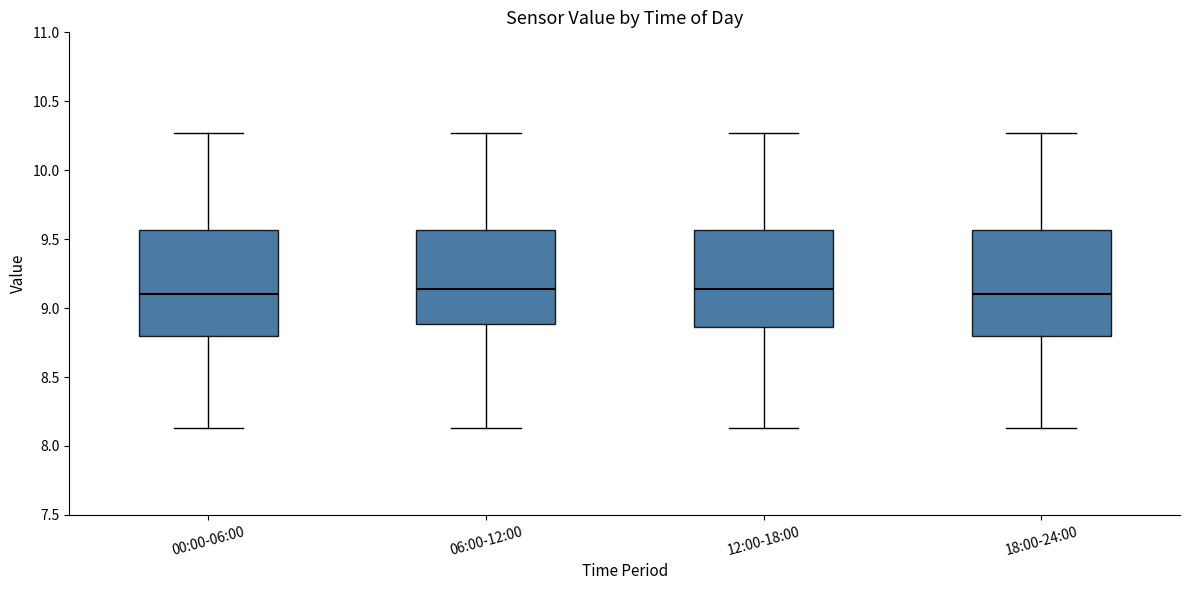

Reading left to right, read every box against the y-axis: the position of its median line, the range the box covers, and the ends of its whiskers. The values are not printed on the chart, so give them approximately, as read against the axis.

00:00-06:00: median 9.10, box 8.80 to 9.55, whiskers 8.15 to 10.25
06:00-12:00: median 9.15, box 8.90 to 9.55, whiskers 8.15 to 10.25
12:00-18:00: median 9.15, box 8.85 to 9.55, whiskers 8.15 to 10.25
18:00-24:00: median 9.10, box 8.80 to 9.55, whiskers 8.15 to 10.25